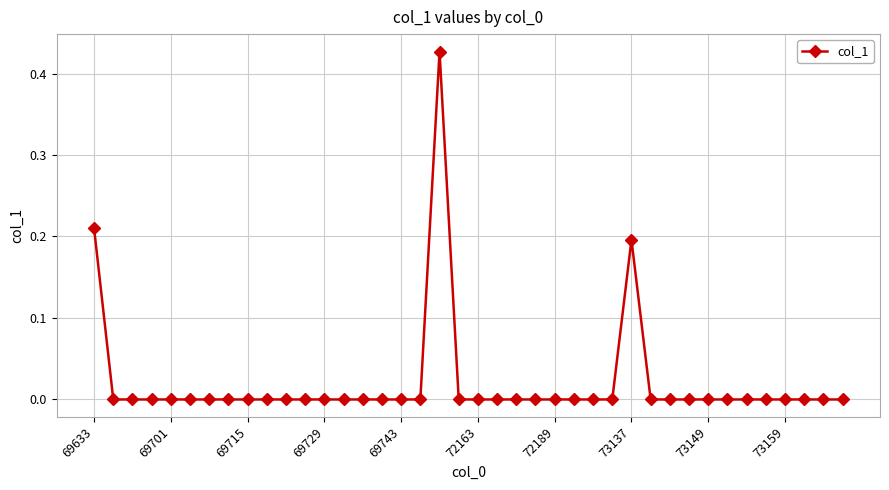

What is the sum of all values?

0.8